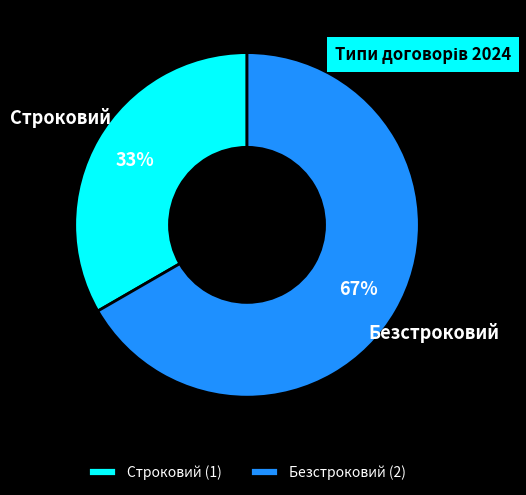

Is the sum of Строковий and Безстроковий greater than half?

Yes